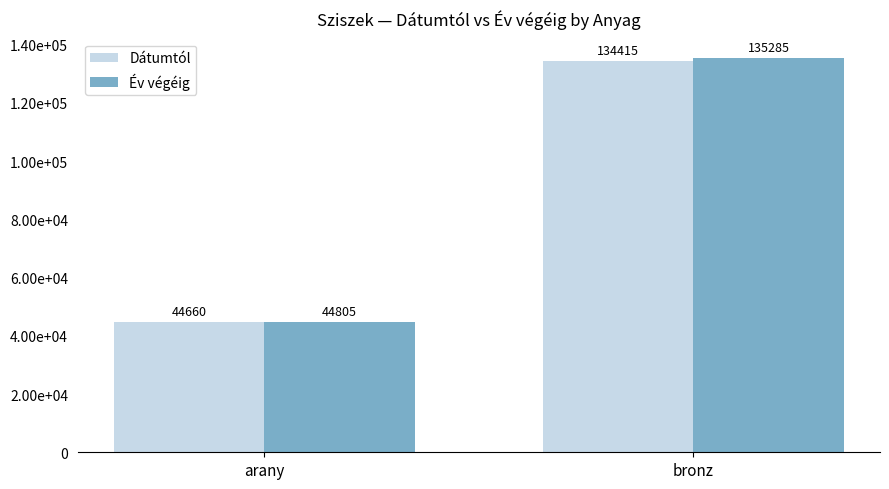

What is the difference between the highest and lowest values at bronz?

870